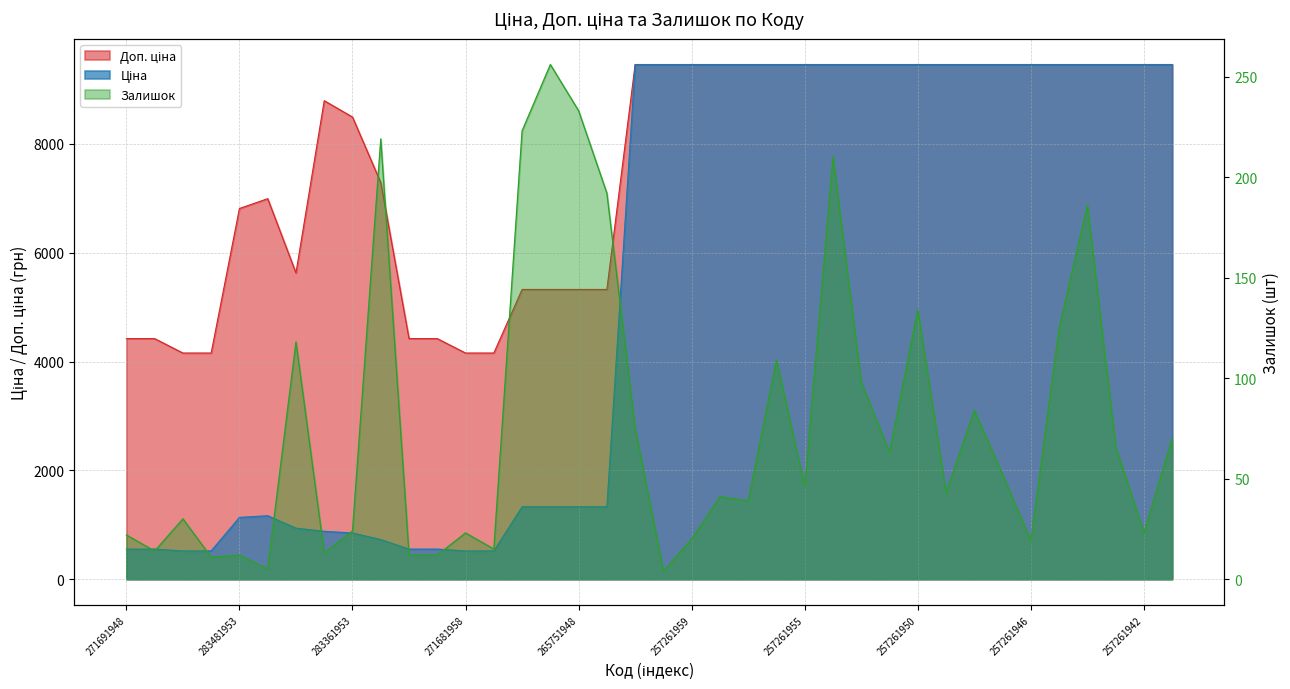

What is the sum of all Залишок values?

2941.0